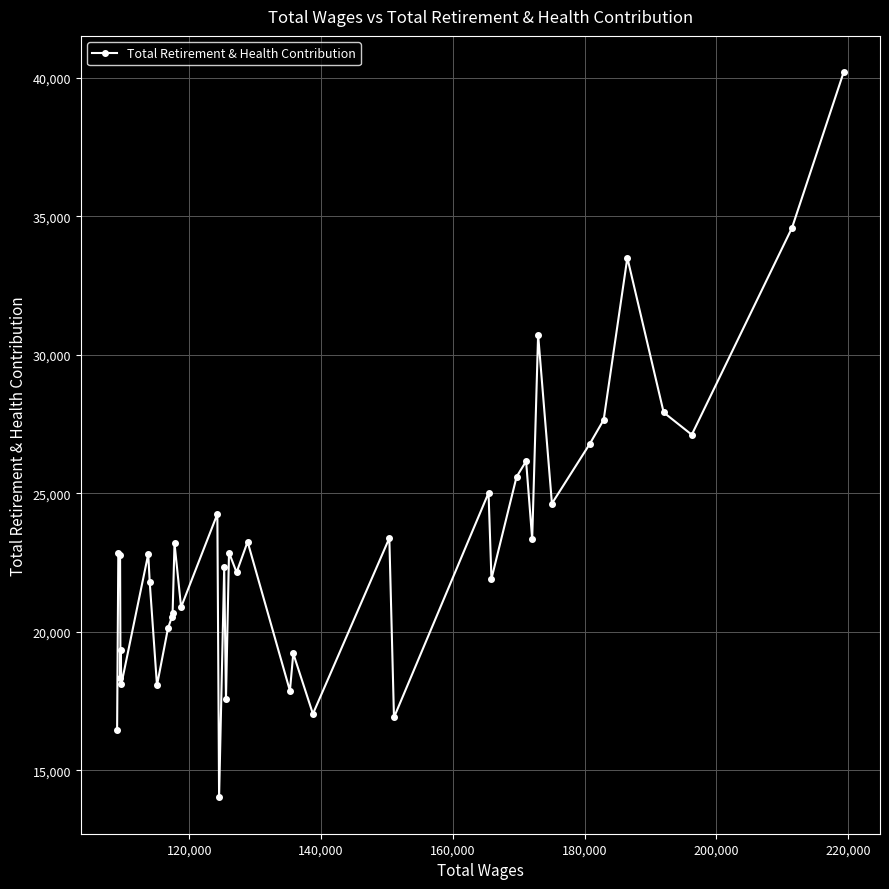

What is the minimum value shown in the chart?

14026